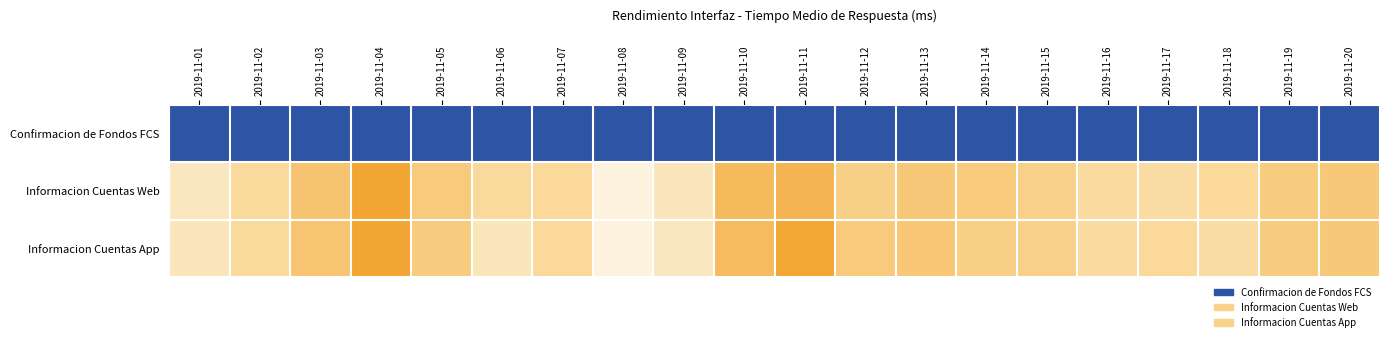

At which category is the sum across all series the highest?

2019-11-04